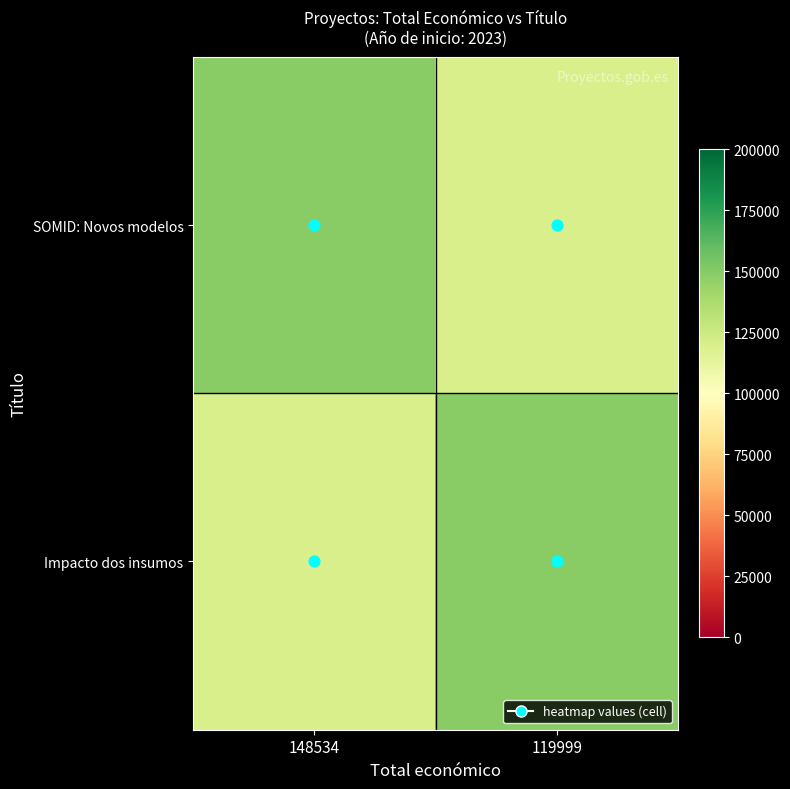

Which label corresponds to the largest value in the chart?

148534